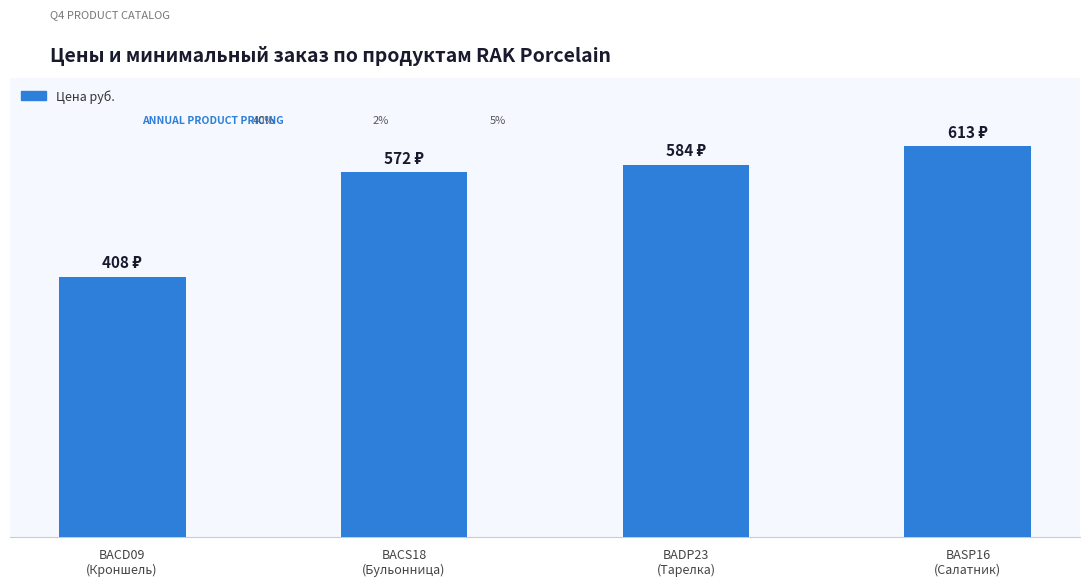

Which has a higher value, BASP16
(Салатник) or BACD09
(Кроншель)?

BASP16
(Салатник)